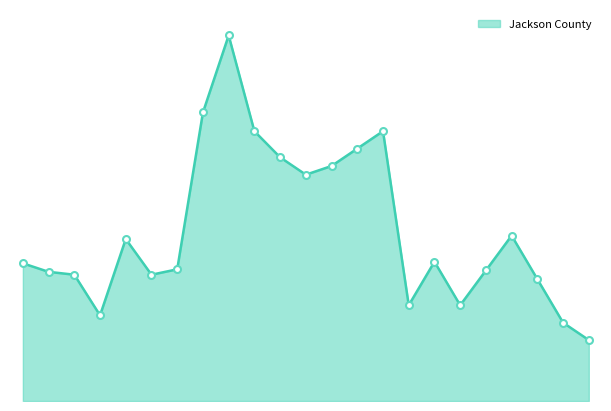

Where is the first local maximum?

18-19